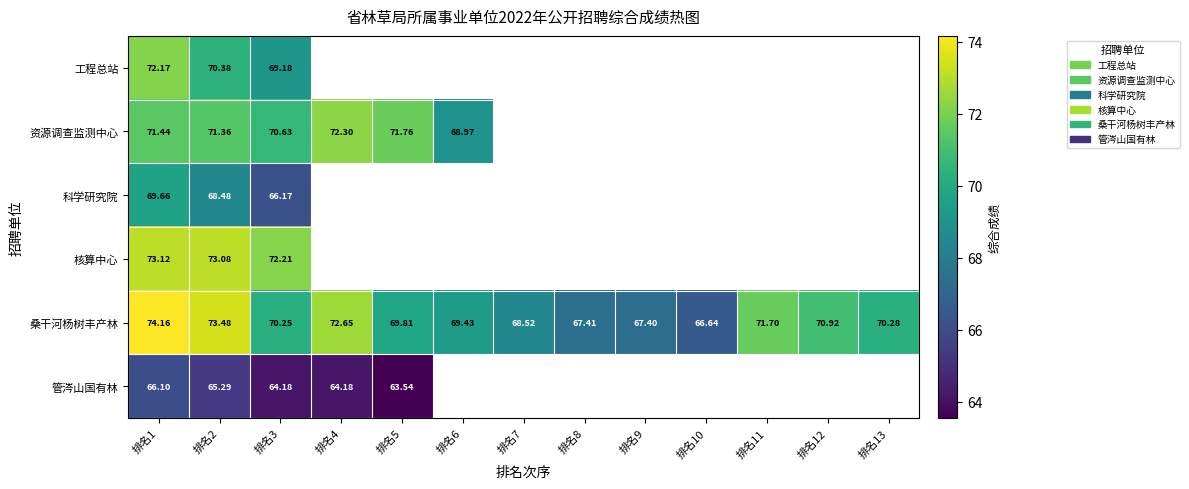

Is the value of 管涔山国有林 at 排名4 greater than the value of 桑干河杨树丰产林 at 排名3?

No